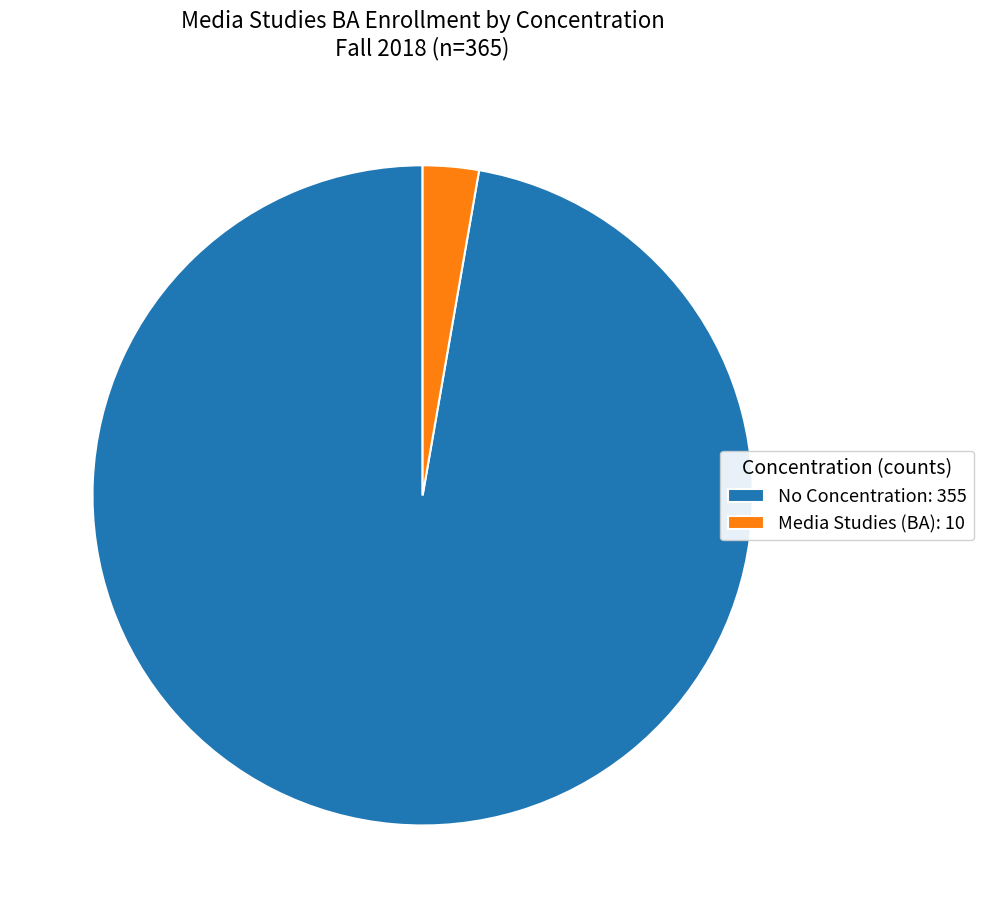

Is No Concentration: 355 the majority of the pie?

Yes